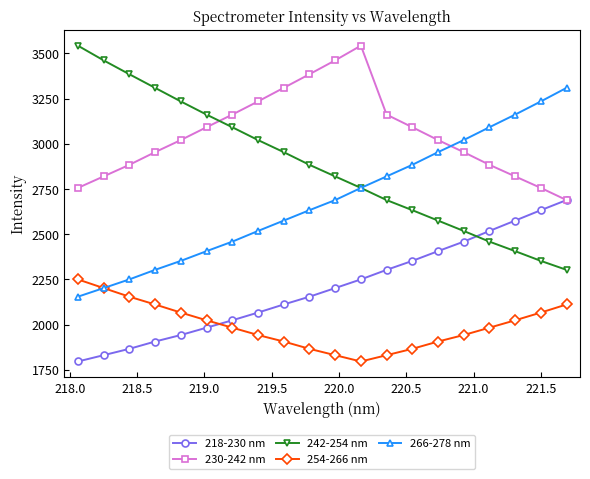

How many data points in 218-230 nm are above 2202?

10